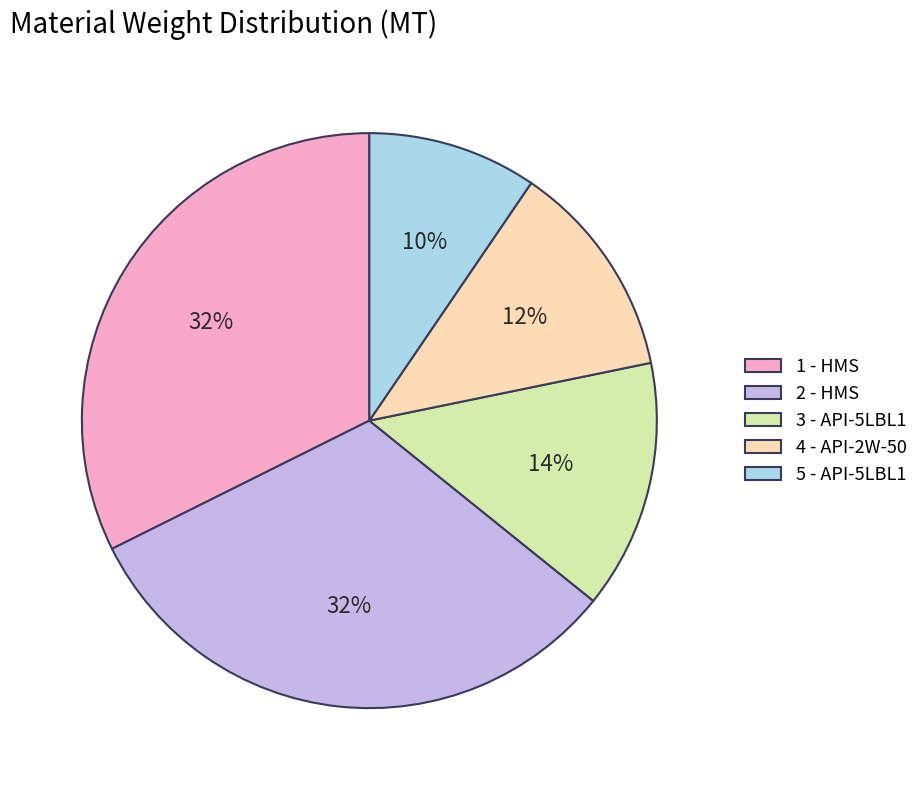

Count the number of slices in the pie.

5